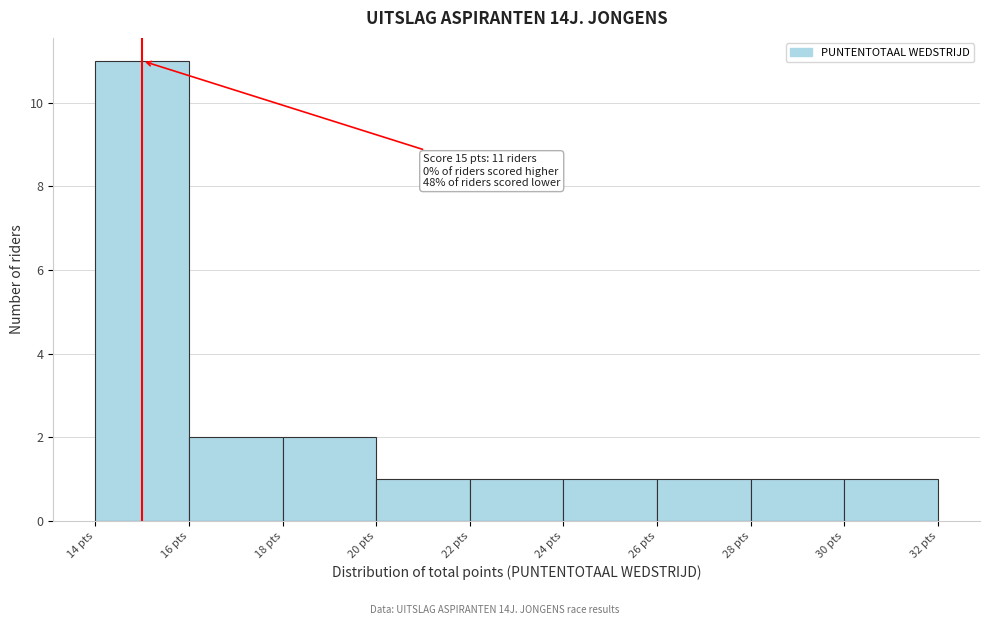

Which range on the x-axis has the tallest bar?

14 to 16